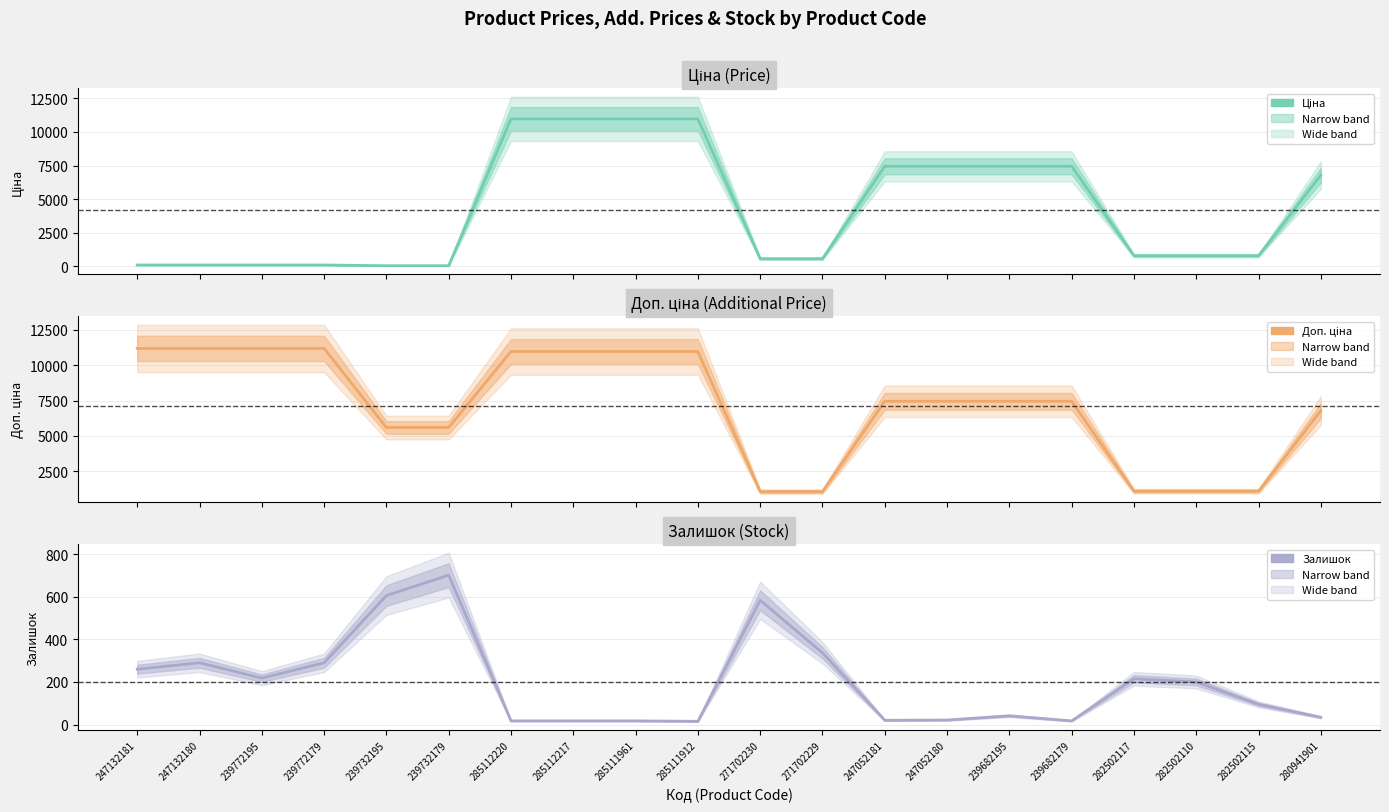

What is the label of the 3rd point from the left?

239772195